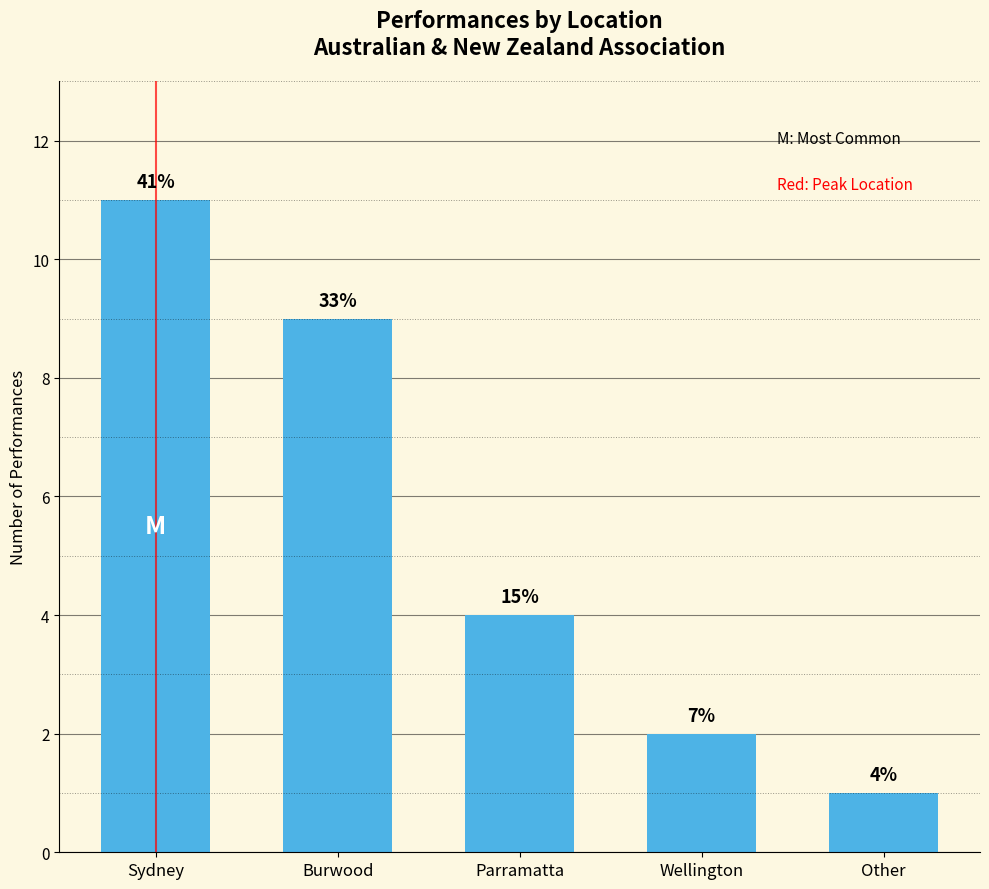

Are the bars horizontal?

No